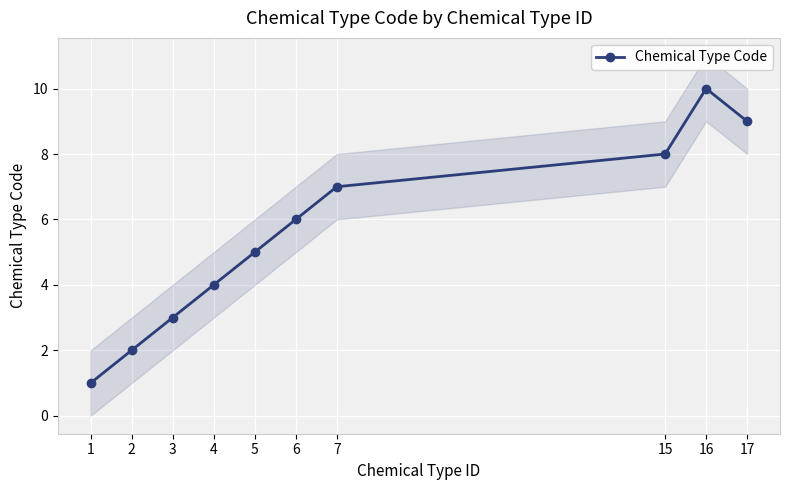

At which label is the value closest to 5?

5